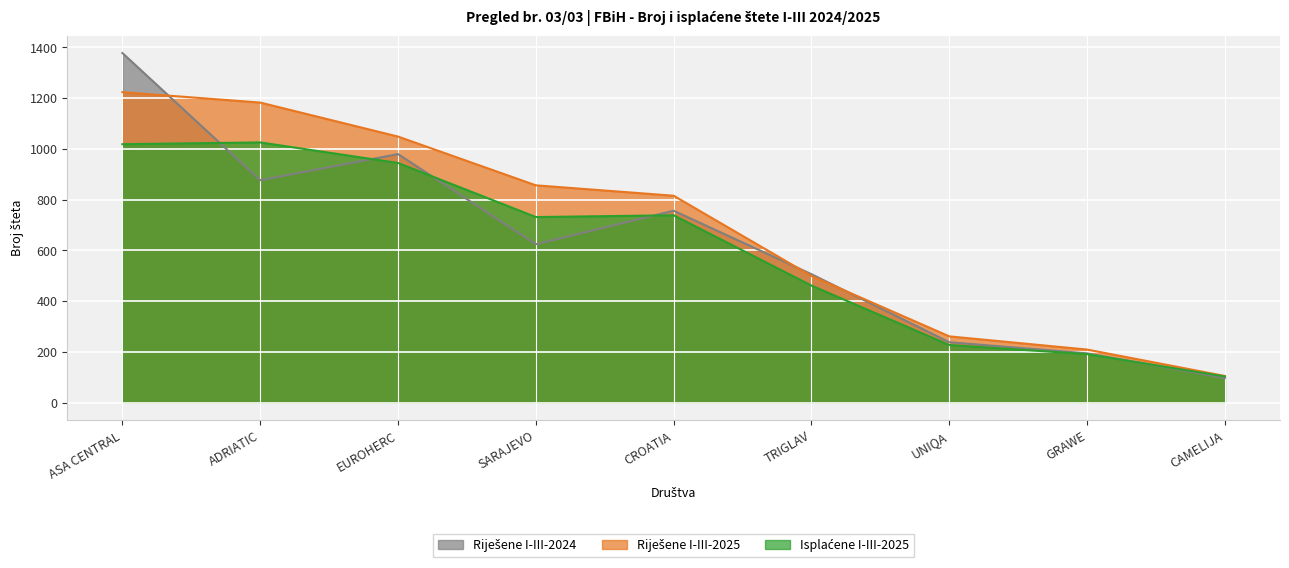

What are all the series names shown in the legend?

Riješene I-III-2024, Riješene I-III-2025, Isplaćene I-III-2025